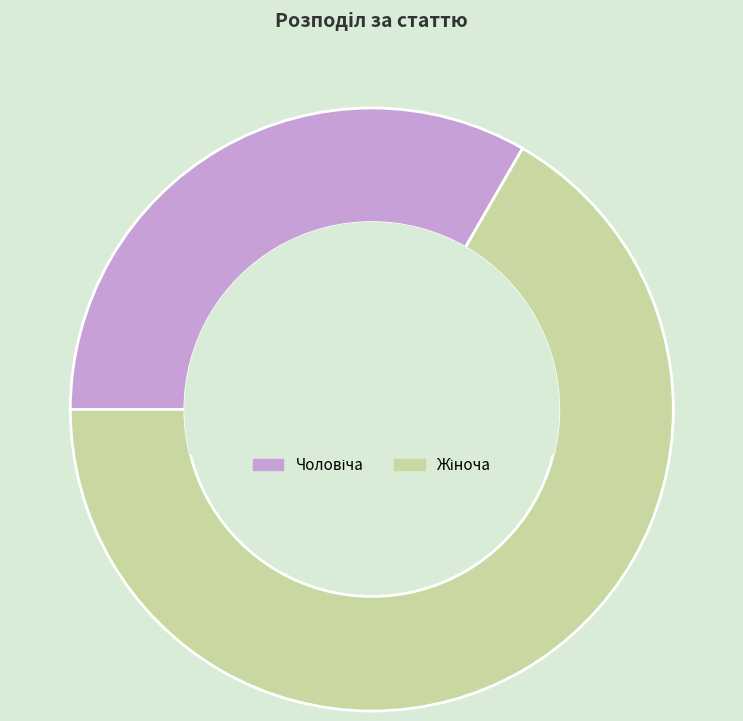

Does any single category account for the majority?

Yes